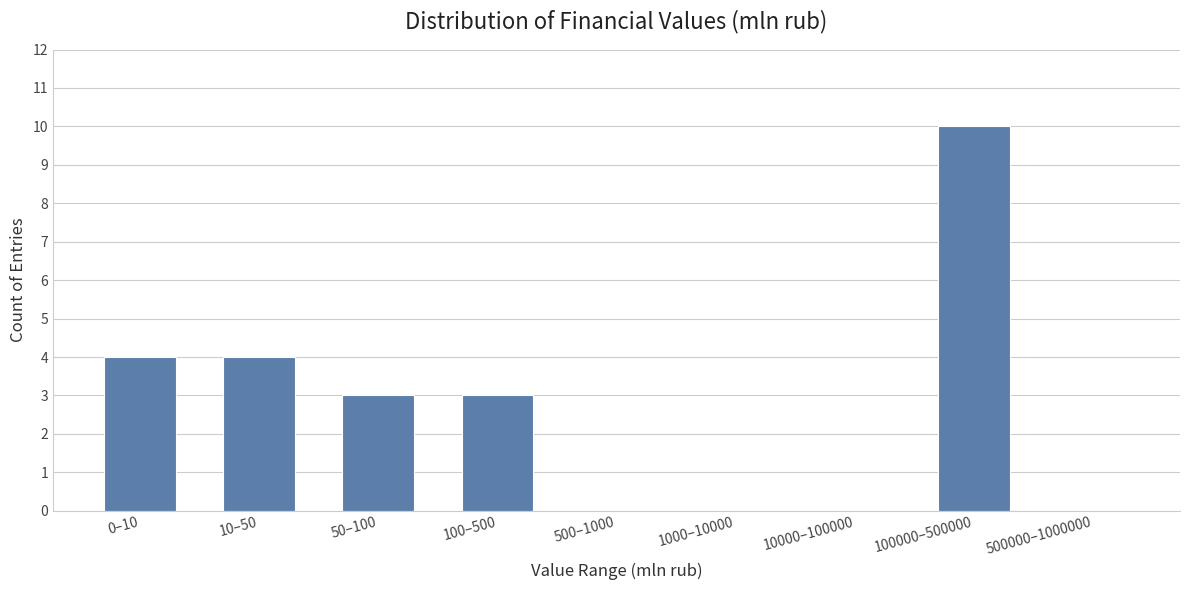

Reading left to right, extract all data points from this chart.

0–10=4	10–50=4	50–100=3	100–500=3	500–1000=0	1000–10000=0	10000–100000=0	100000–500000=10	500000–1000000=0